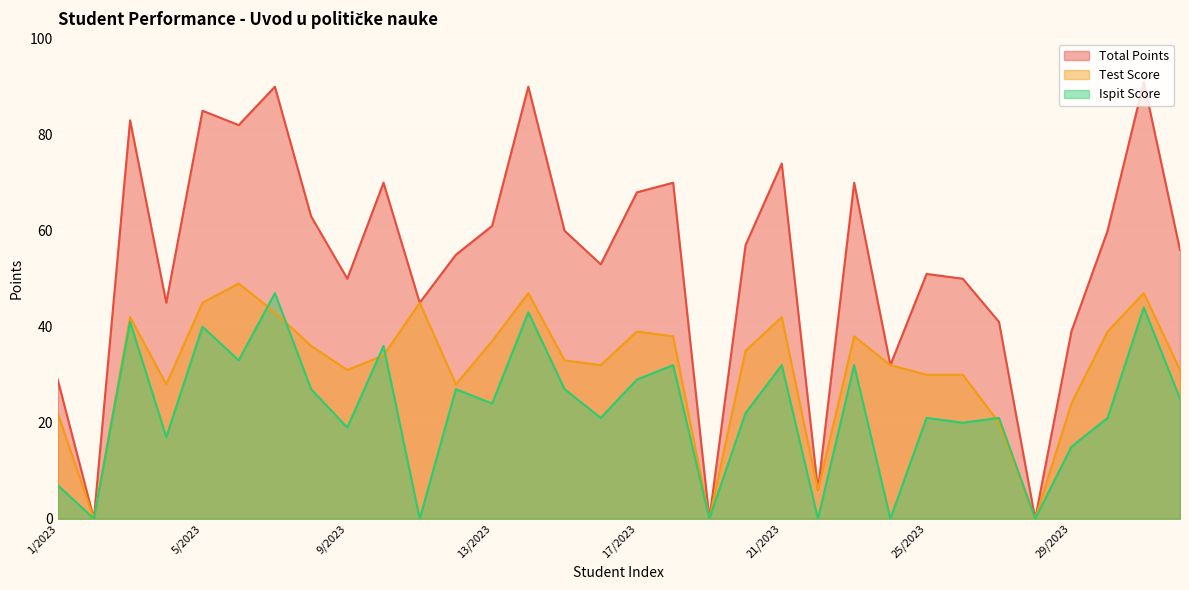

At which label does Ispit Score first exceed 24?

3/2023